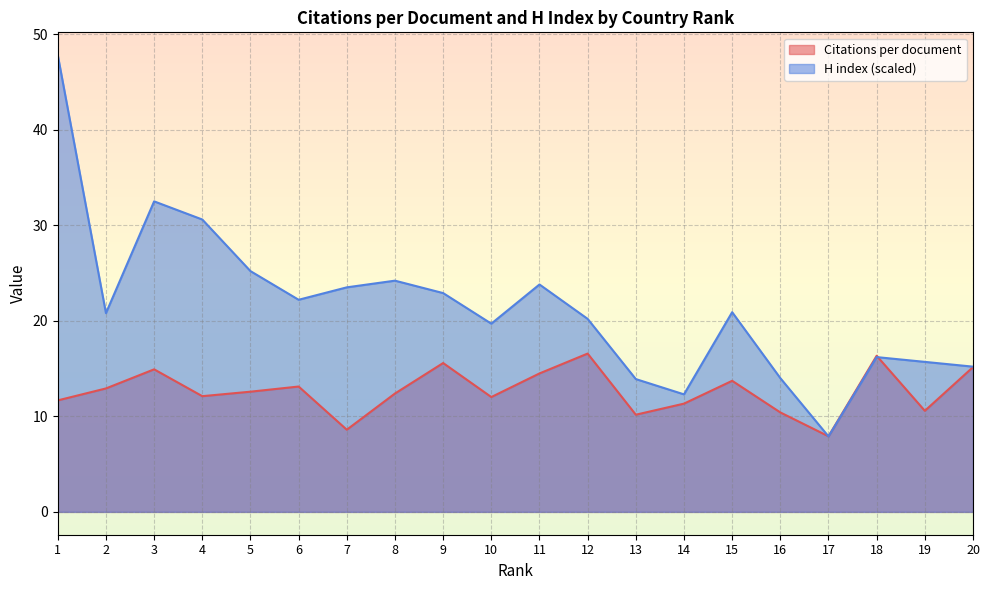

Reading left to right, list all the values displayed in this chart.

Citations per document: 11.7	12.9	14.9	12.1	12.6	13.1	8.6	12.4	15.6	12.0	14.5	16.6	10.2	11.3	13.7	10.4	7.9	16.3	10.6	15.2
H index (scaled): 47.8	20.8	32.5	30.6	25.2	22.2	23.5	24.2	22.9	19.7	23.8	20.2	13.9	12.3	20.9	14.0	7.9	16.2	15.7	15.2